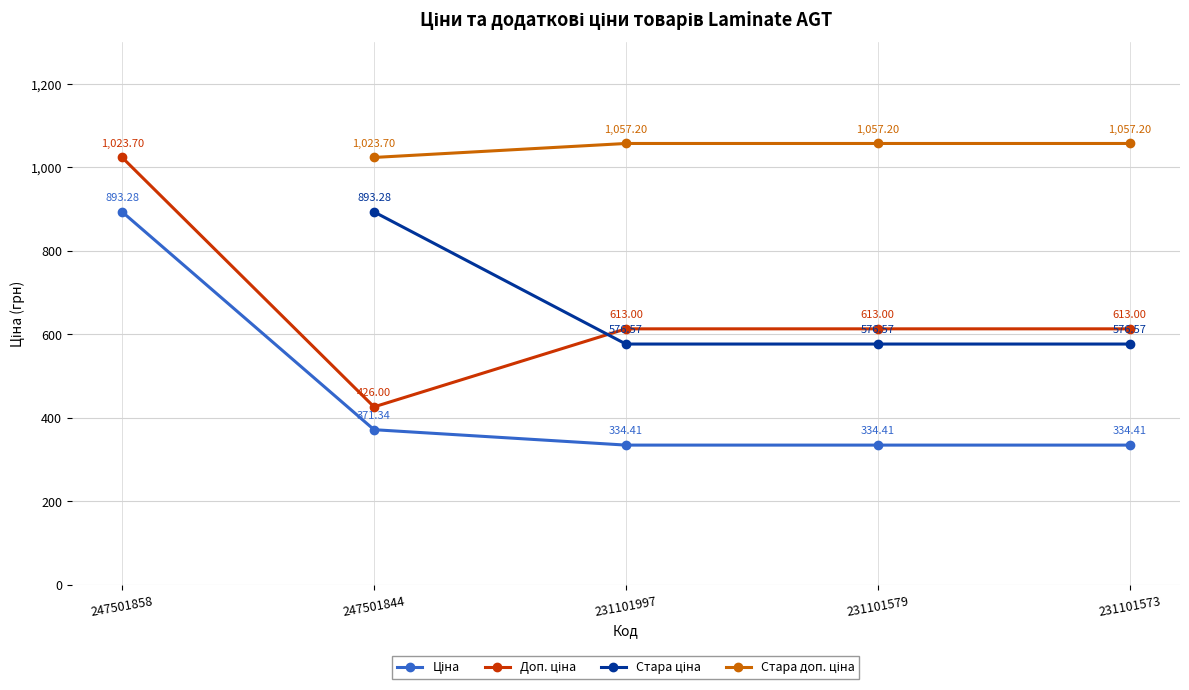

What is the difference between the Стара ціна values at 231101579 and 247501844?

316.7